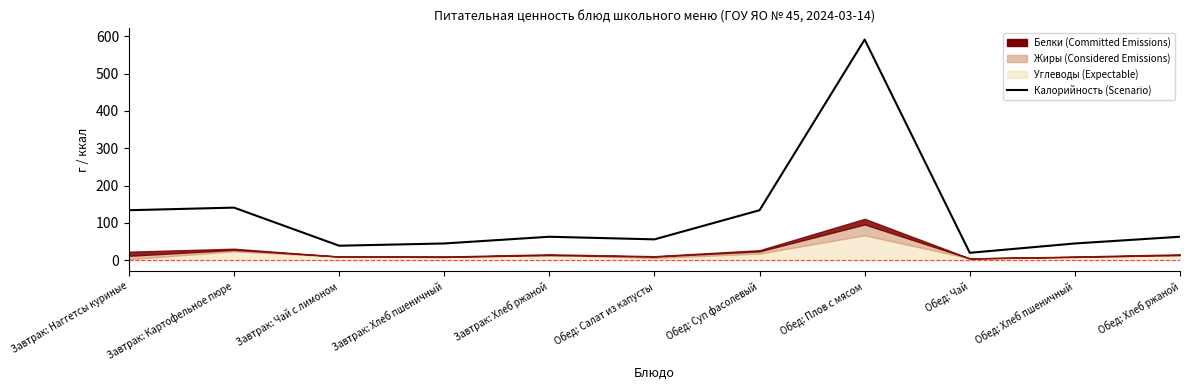

Is it true that the value at Завтрак: Картофельное пюре is 141?

True